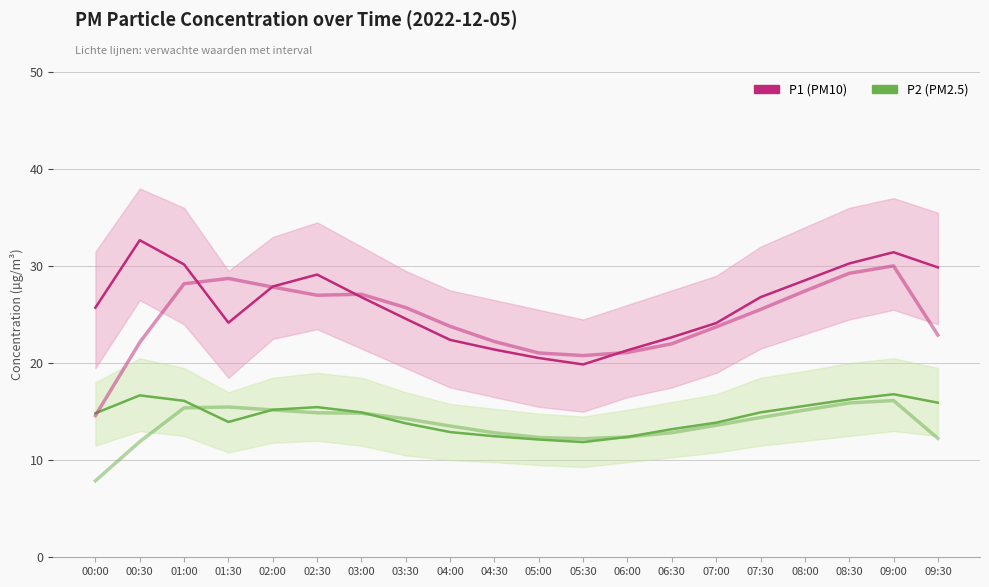

Reading left to right, transcribe all the data shown in this chart.

P1 (PM10): 00:00=25.7	00:30=32.7	01:00=30.2	01:30=24.2	02:00=27.9	02:30=29.1	03:00=26.8	03:30=24.6	04:00=22.4	04:30=21.4	05:00=20.5	05:30=19.9	06:00=21.3	06:30=22.7	07:00=24.1	07:30=26.8	08:00=28.5	08:30=30.3	09:00=31.4	09:30=29.9
P2 (PM2.5): 00:00=14.8	00:30=16.7	01:00=16.1	01:30=13.9	02:00=15.2	02:30=15.5	03:00=14.9	03:30=13.8	04:00=12.9	04:30=12.5	05:00=12.1	05:30=11.9	06:00=12.4	06:30=13.2	07:00=13.9	07:30=14.9	08:00=15.6	08:30=16.3	09:00=16.8	09:30=15.9